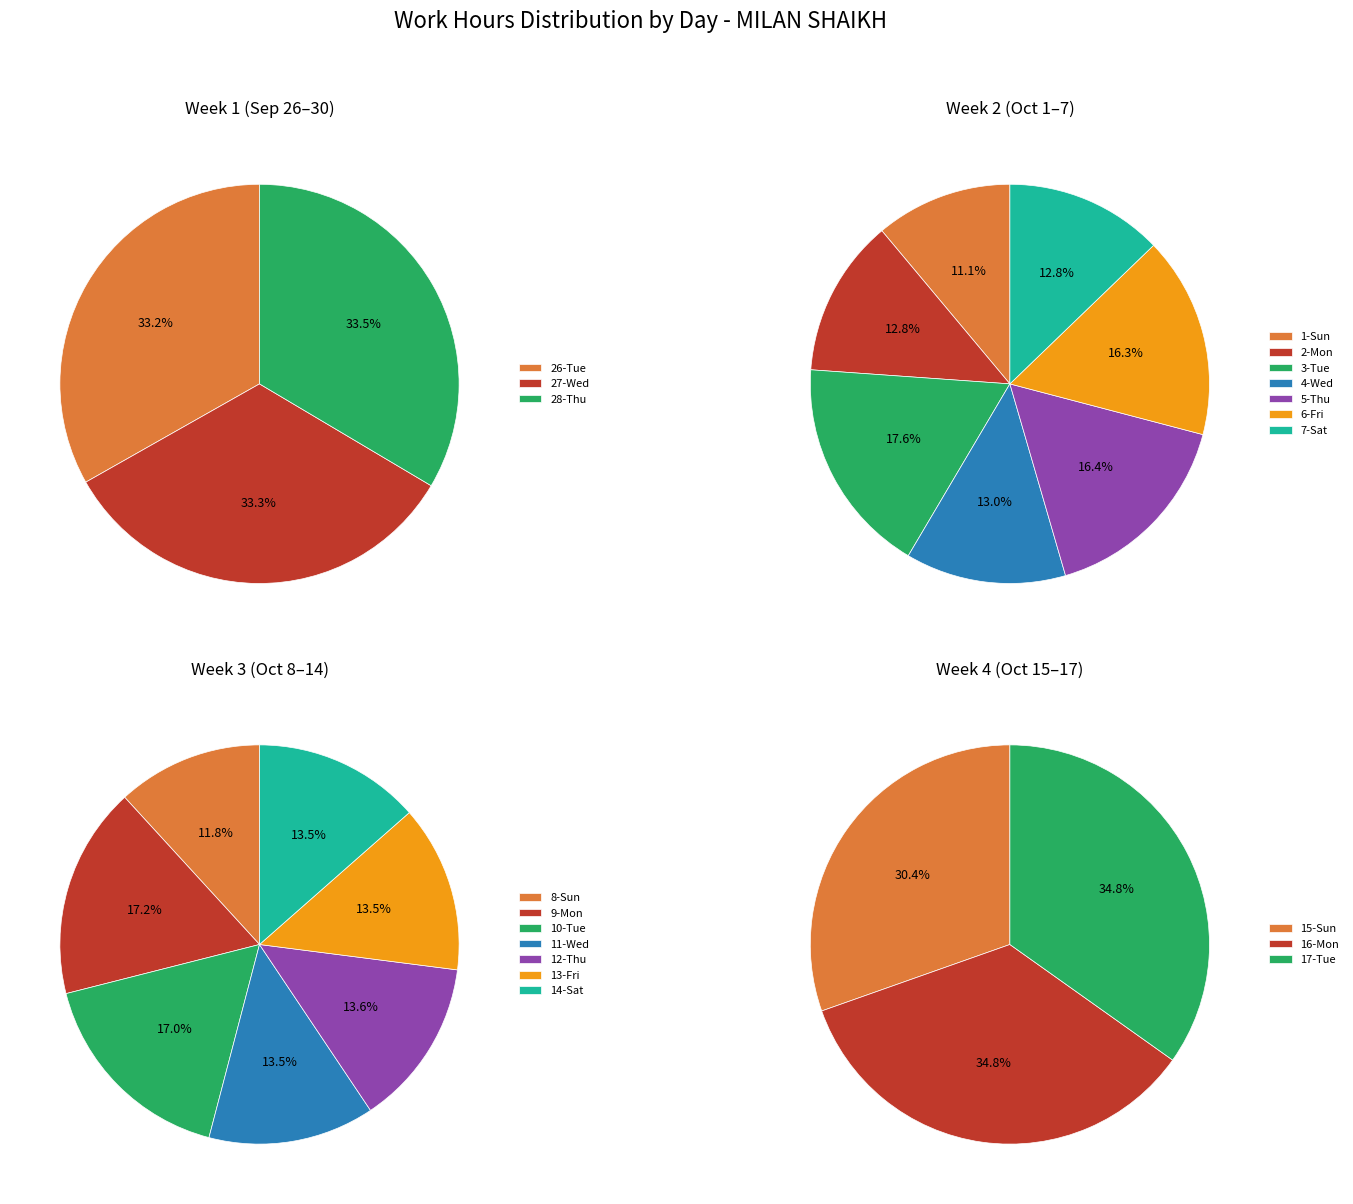

Which category has the biggest portion of the pie?

3-Tue